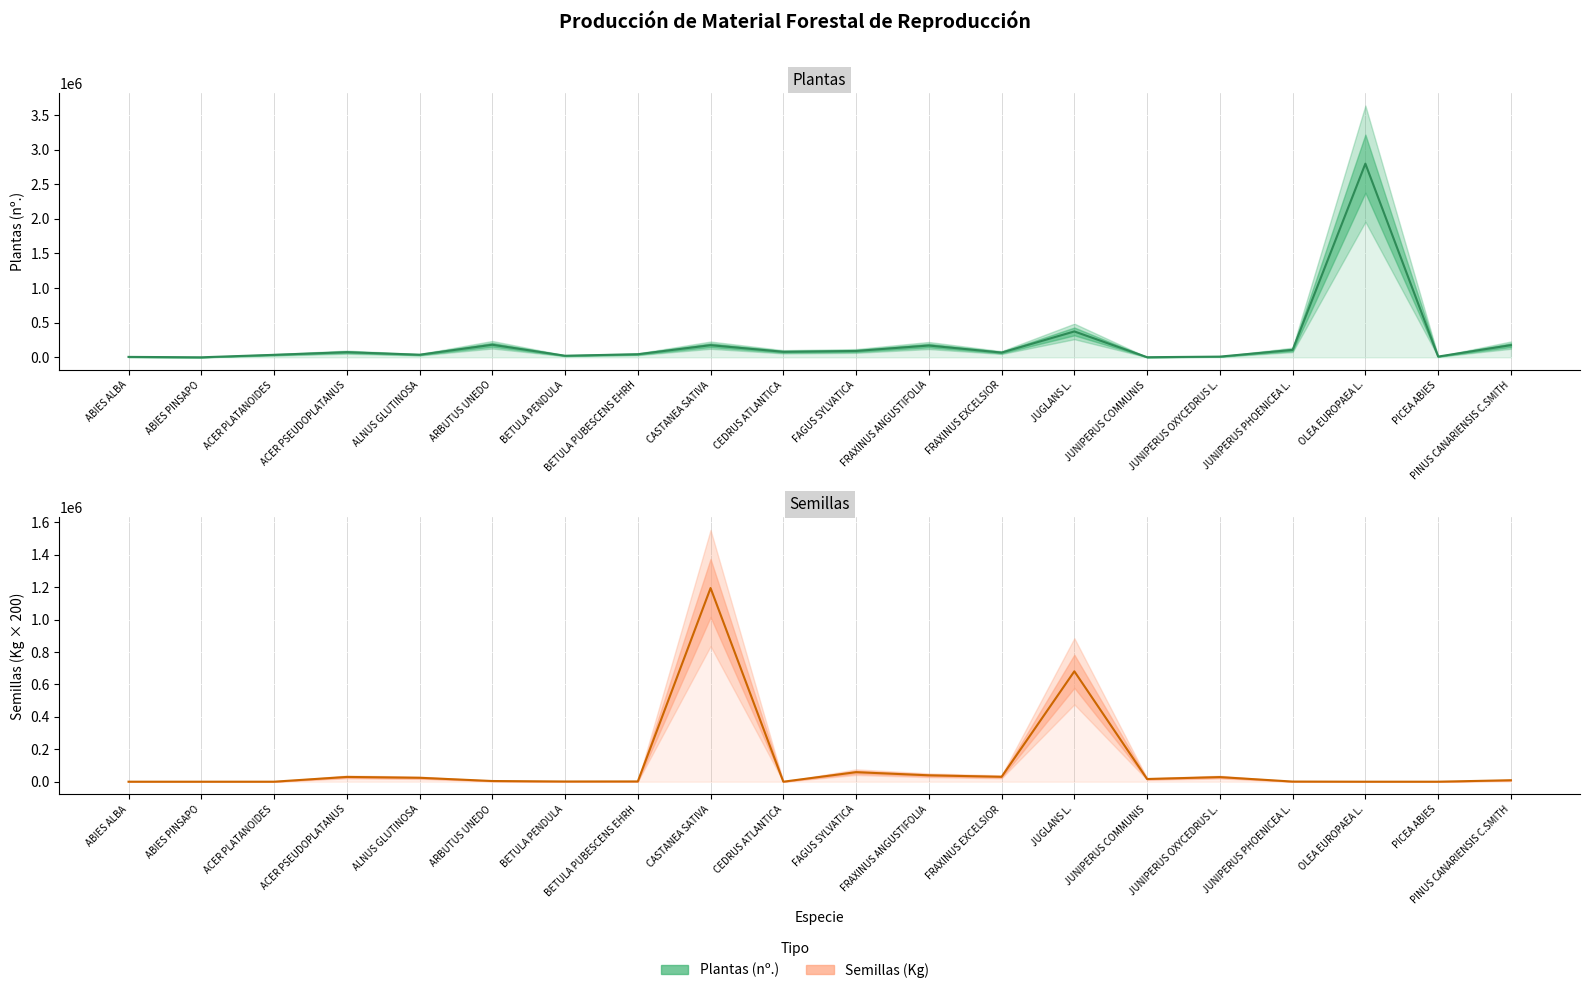

List the series in order of their overall mean, lowest first.

Semillas (Kg), Plantas (nº.)